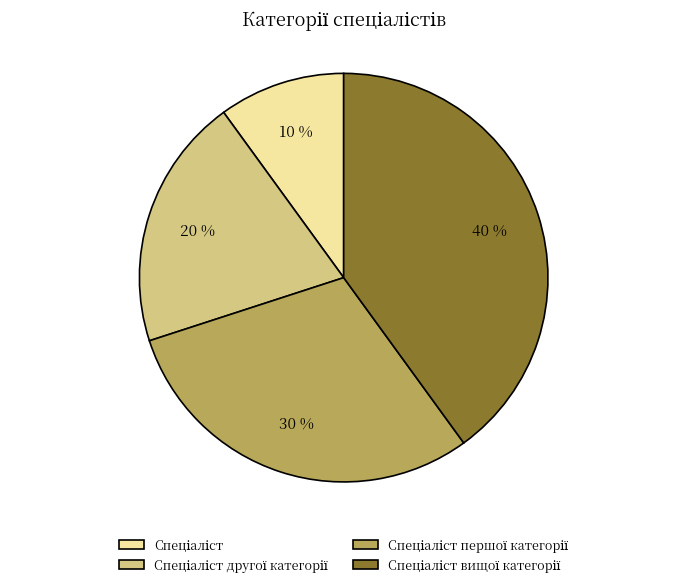

To the nearest percent, what is the average slice percentage?

25%